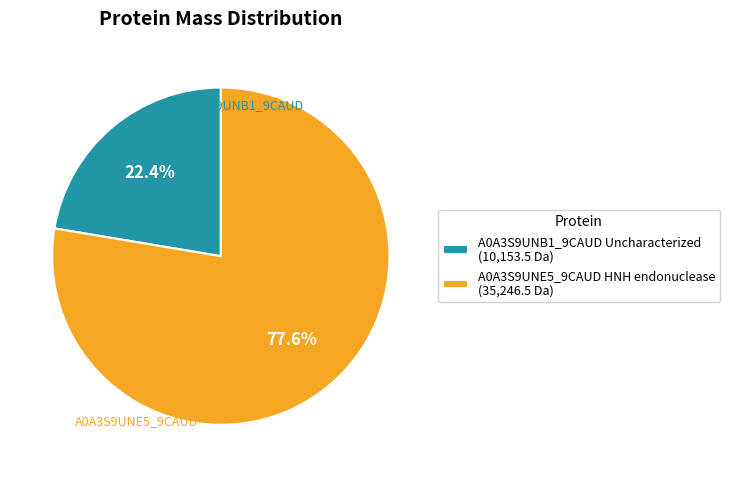

Does A0A3S9UNB1_9CAUD Uncharacterized account for over 50% of the chart?

No